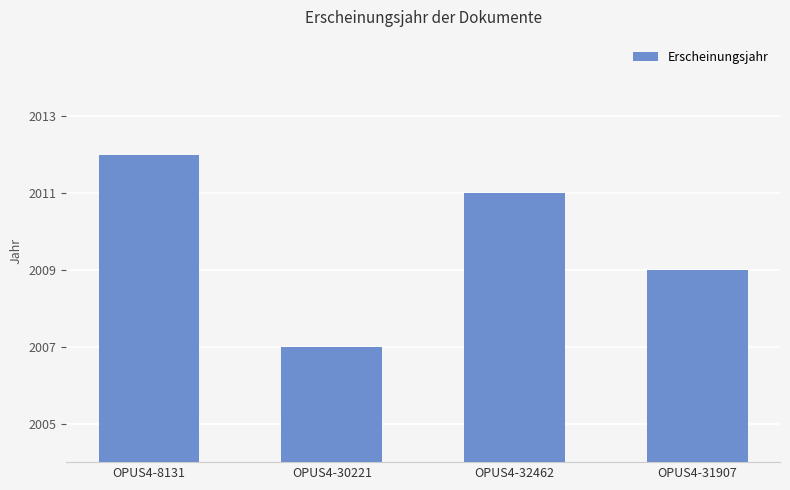

What is the label of the 4th bar from the right?

OPUS4-8131